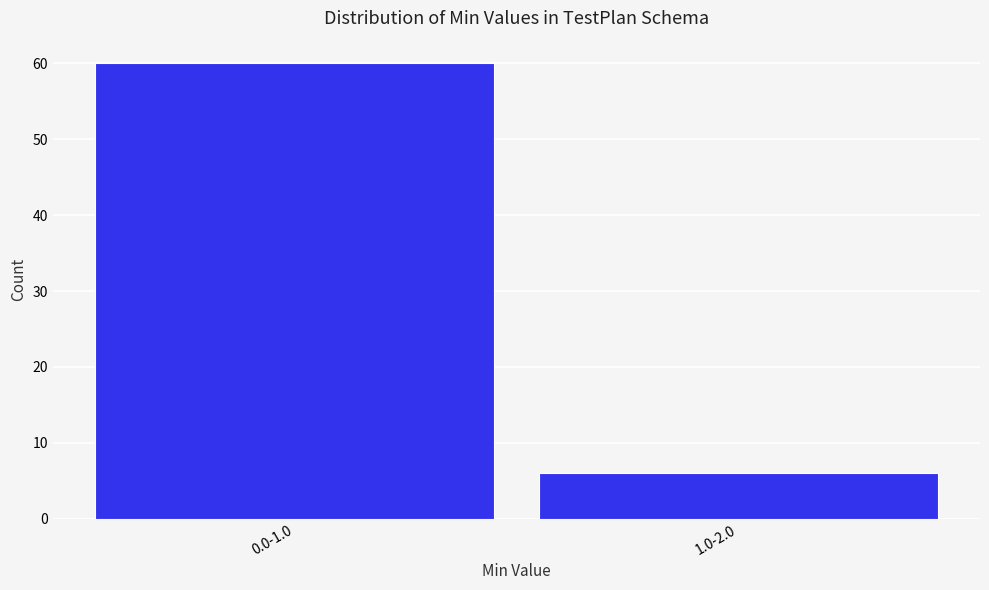

Reading left to right, transcribe all the data shown in this chart.

60	6